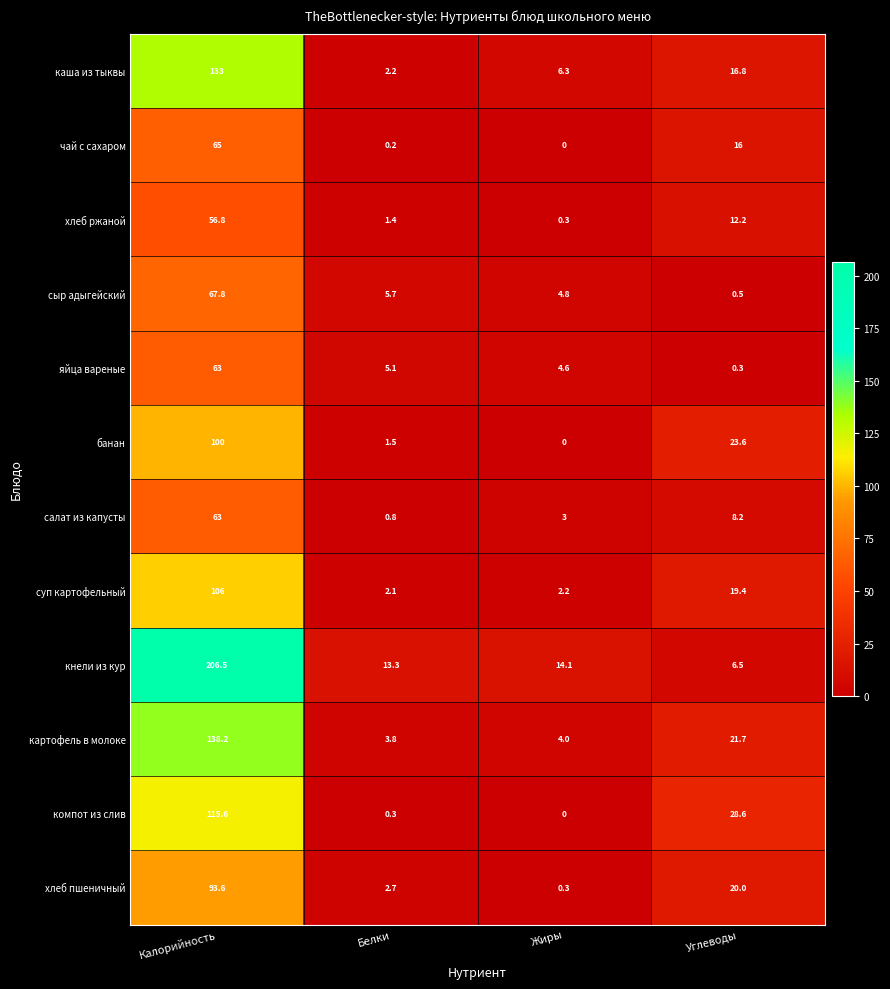

Count the number of data series in this chart.

12